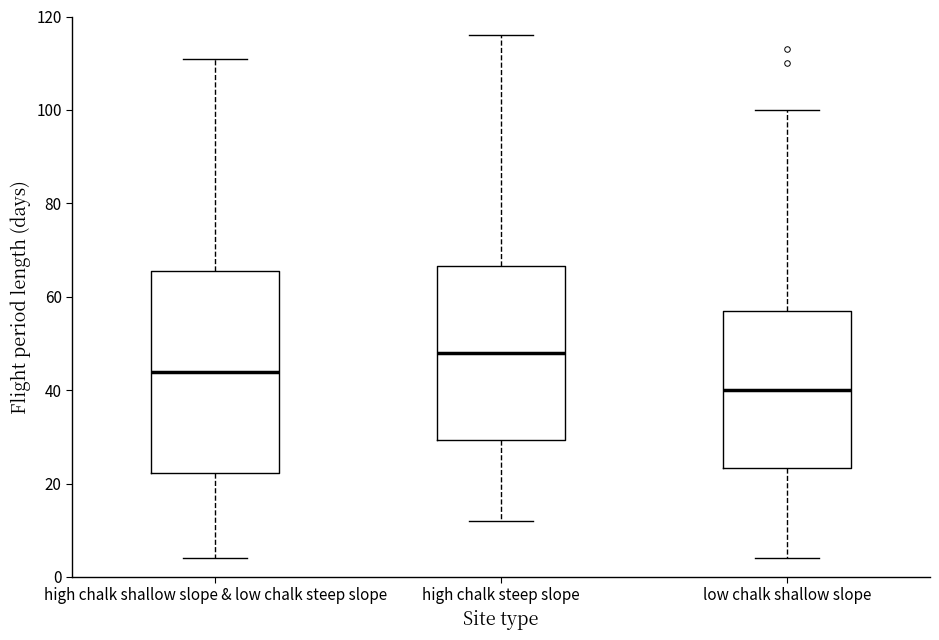

Which box is the tallest, from its lower edge to its upper edge?

high chalk shallow slope & low chalk steep slope